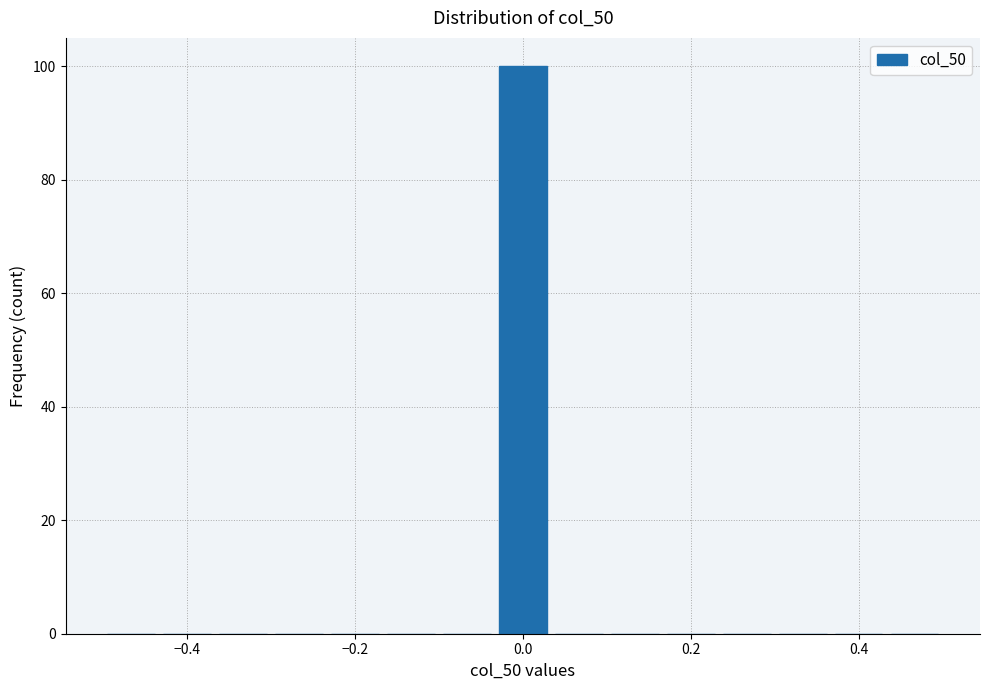

Around what value on the x-axis is the tallest bar? Give the approximate position of its centre, as read against the axis.

0.00